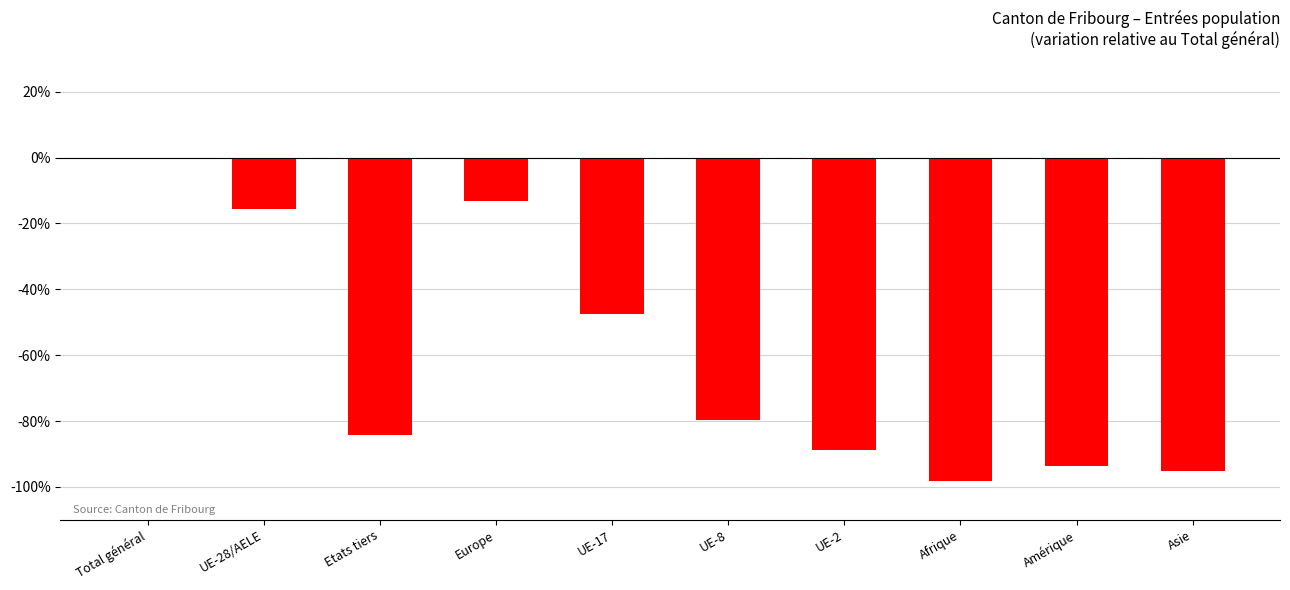

Reading right to left, list all the values displayed in this chart.

-95.1	-93.7	-98.3	-88.9	-79.6	-47.5	-13.1	-84.4	-15.6	0.0